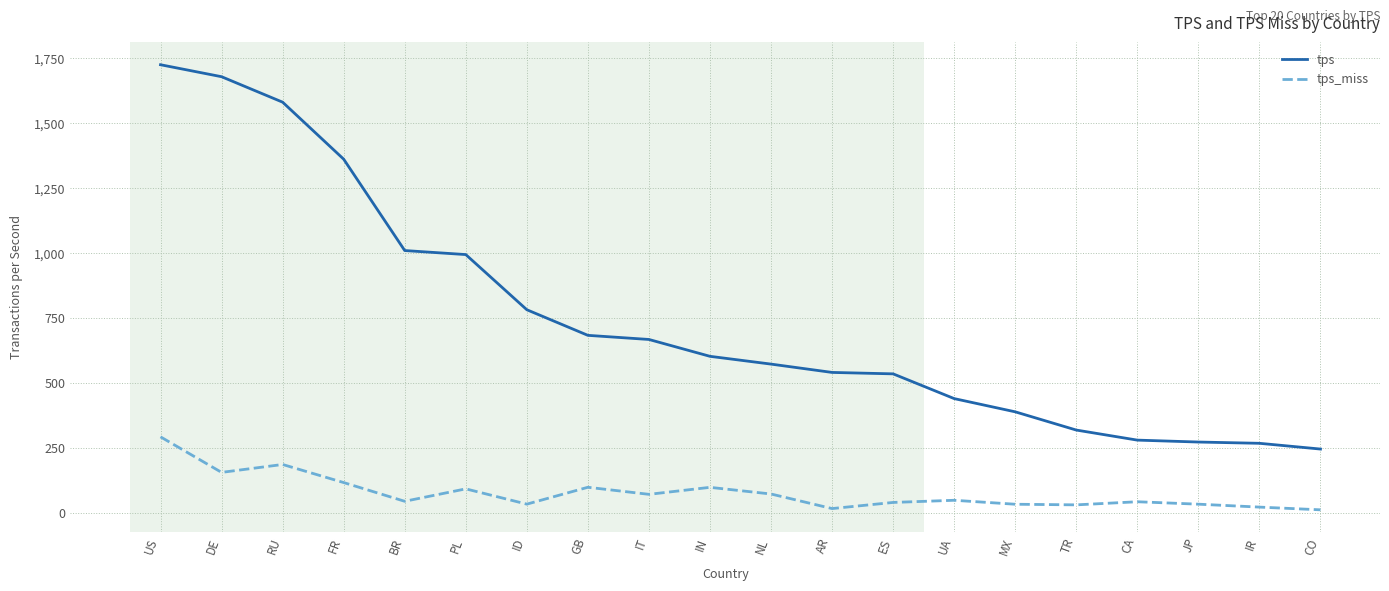

How many lines are shown in the chart?

2